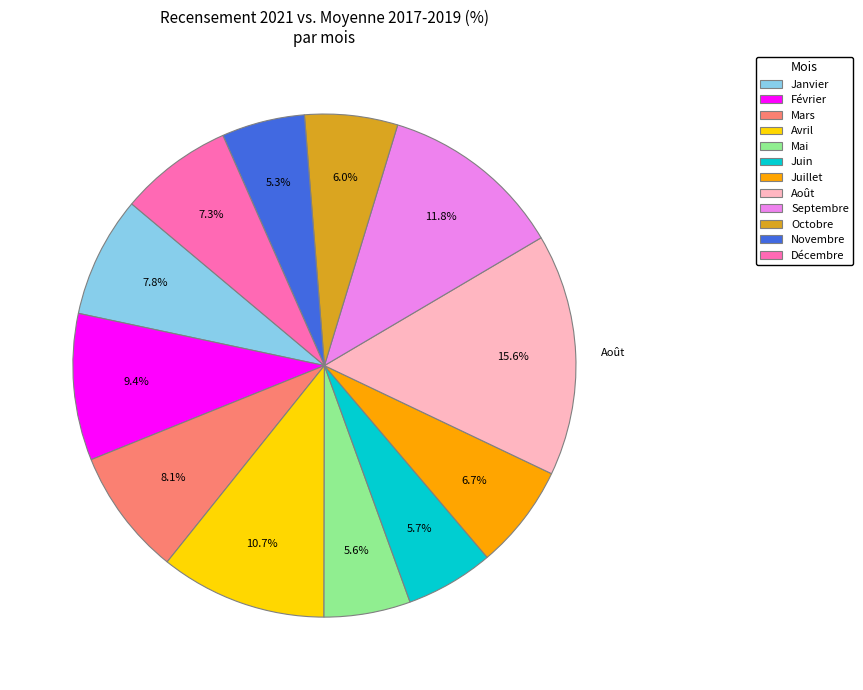

How many slices are in this pie chart?

12